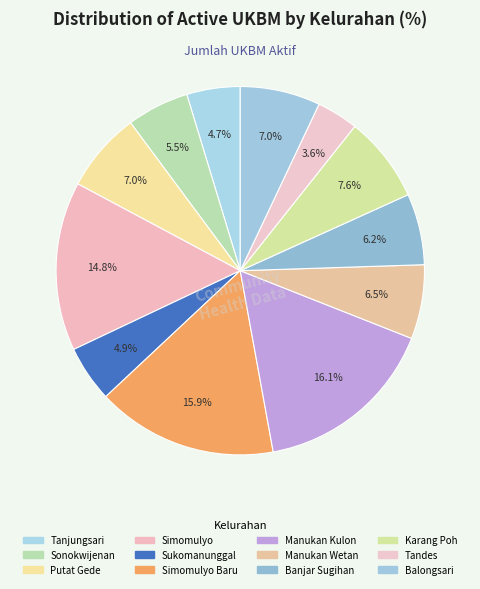

How many slices are in this pie chart?

12